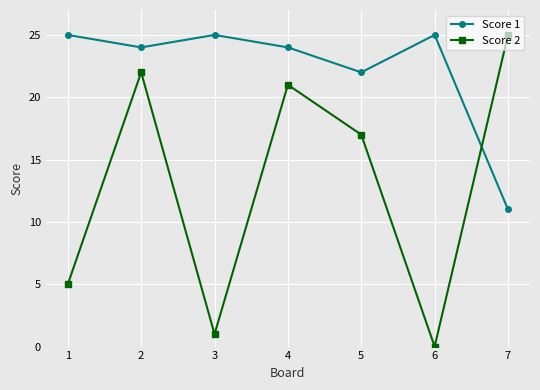

How many times do Score 2 and Score 1 cross each other?

1